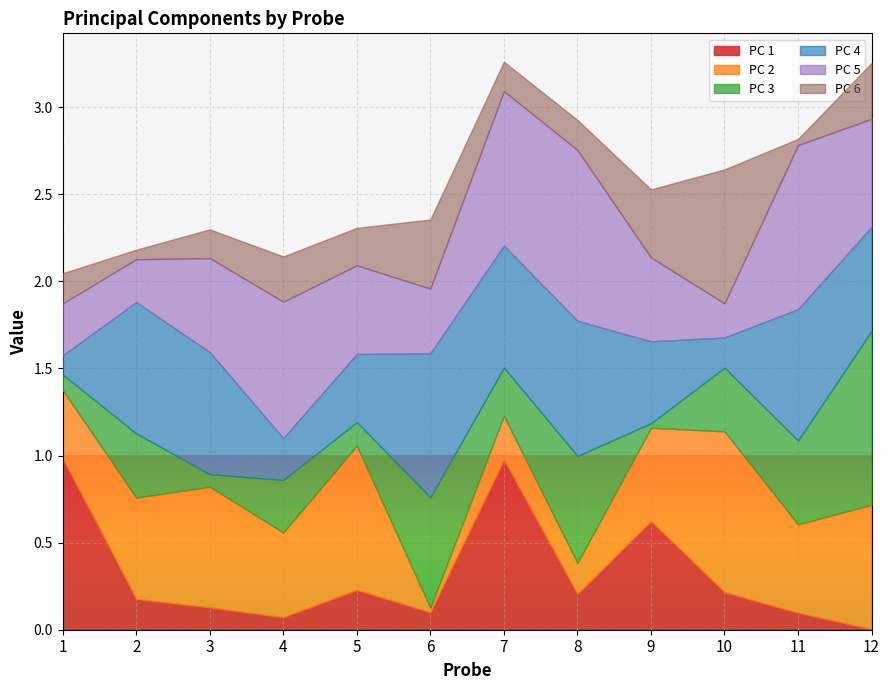

How many interior local valleys does the 4 series have?

3